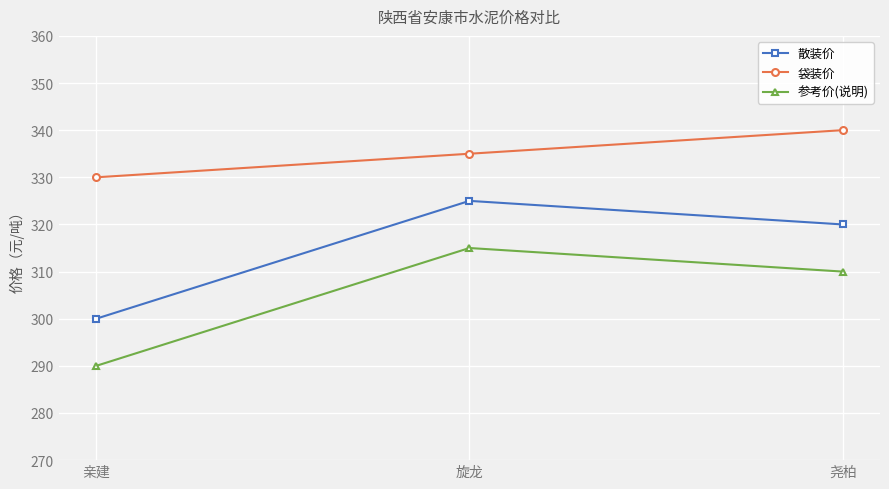

Where does the 参考价(说明) series first go above 310?

旋龙